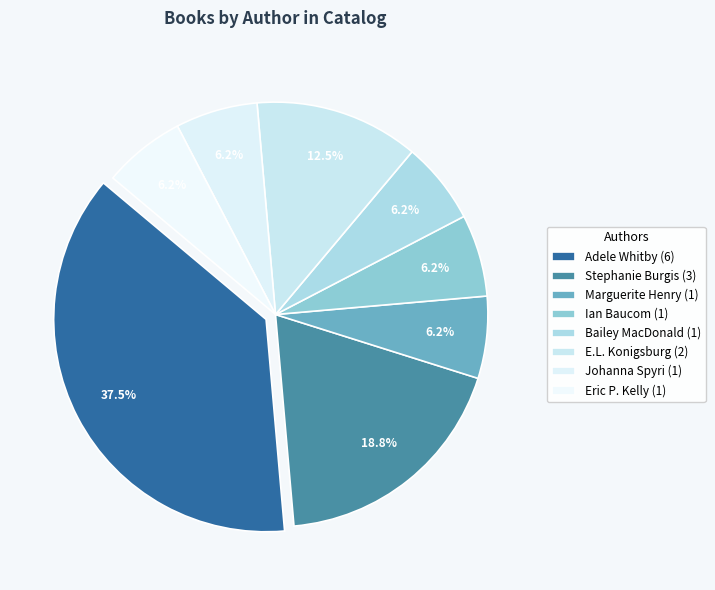

To the nearest percent, what is the difference between the E.L. Konigsburg and Marguerite Henry slice percentages?

6%